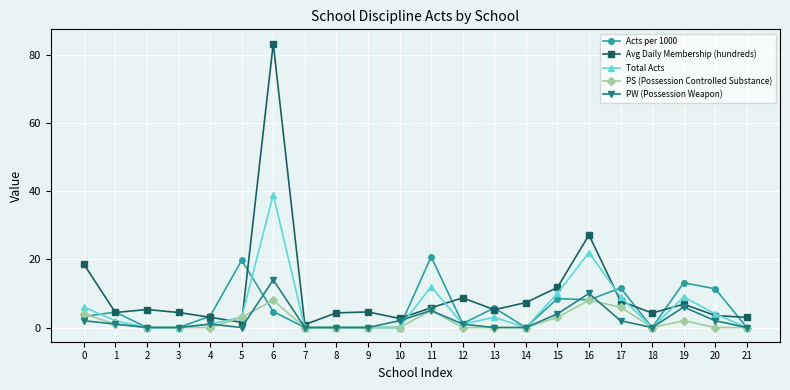

True or false: Total Acts has more than 1 points higher than both neighbors.

True